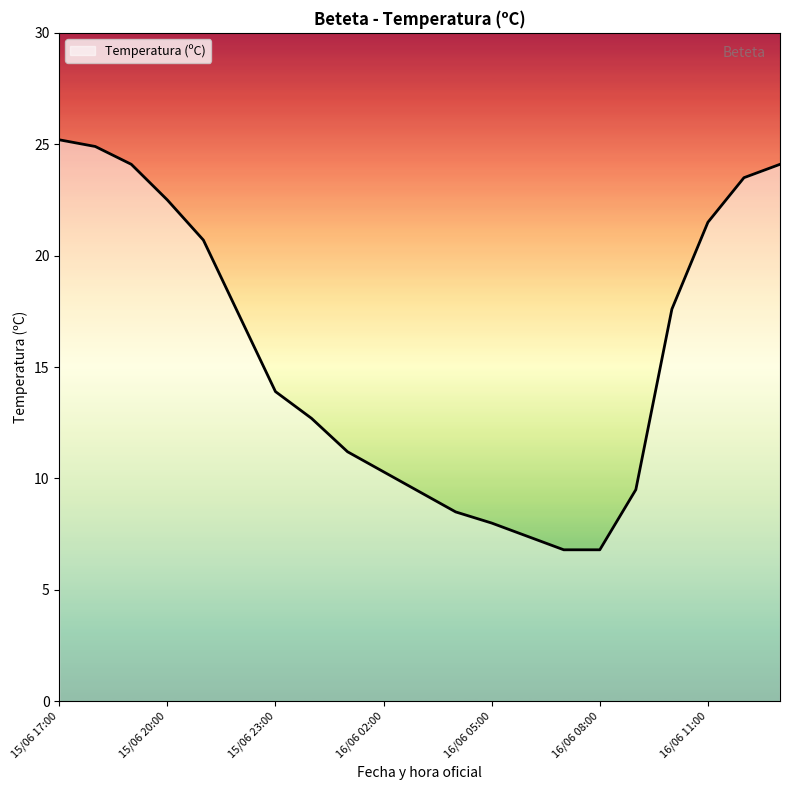

What is the difference between the maximum and minimum values?

18.4